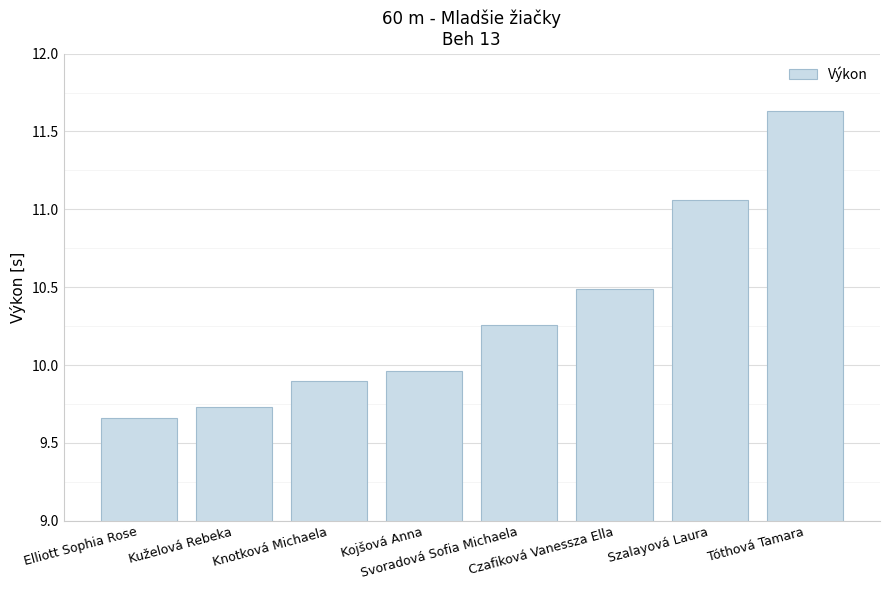

Are the bars horizontal?

No